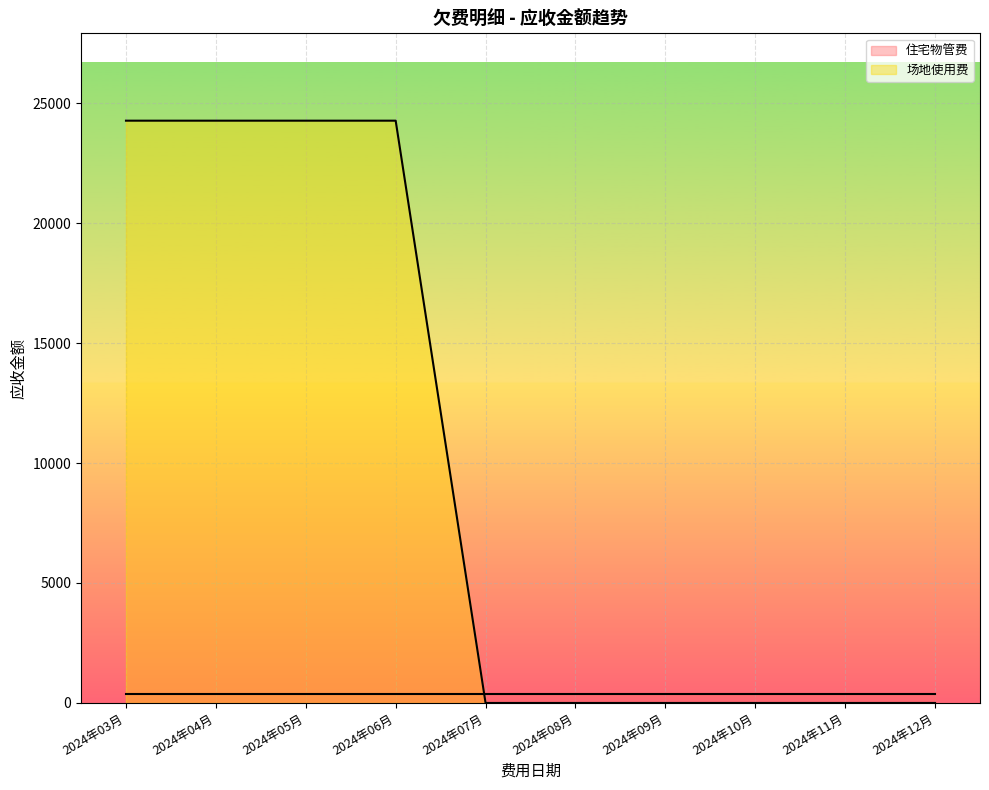

What is the sum of all values?

97063.2